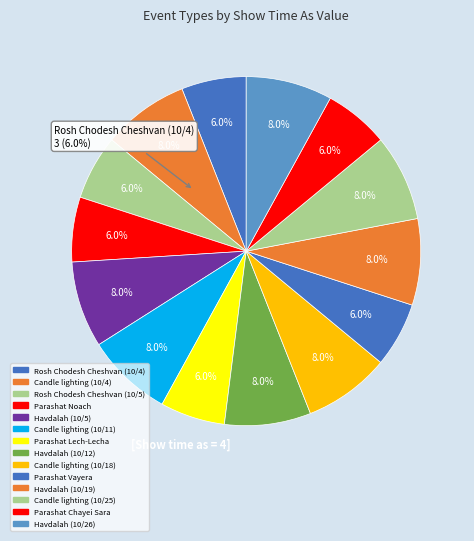

To the nearest percent, what is the combined percentage of Candle lighting (10/25) and Parashat Lech-Lecha?

14%